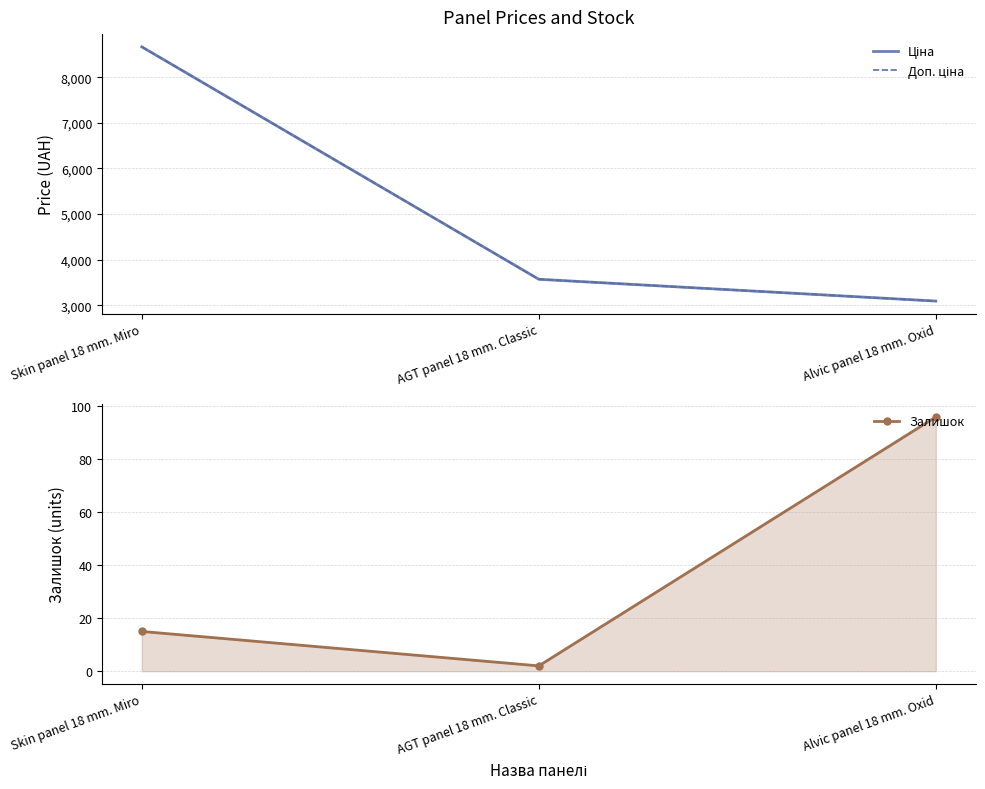

Which series has the largest total across all categories?

Ціна